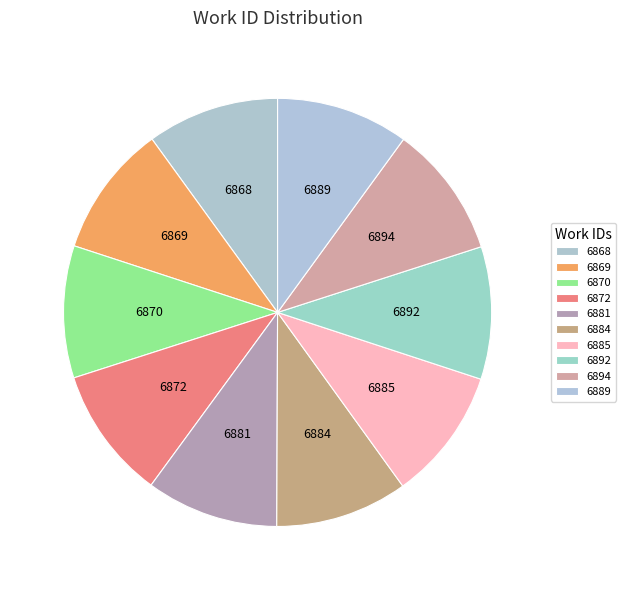

To the nearest percent, what percentage of the pie is 6869?

10%